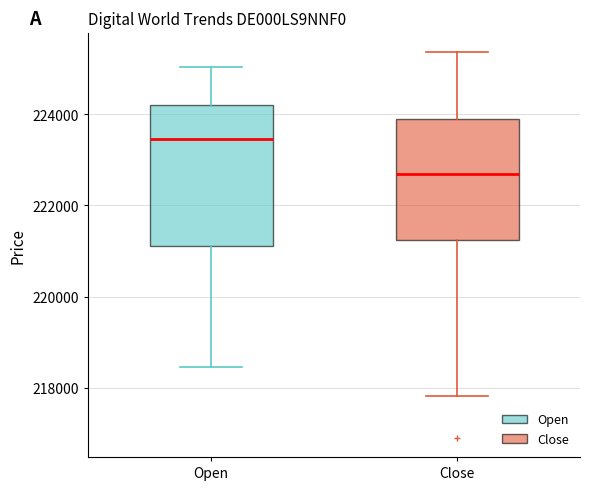

Reading left to right, transcribe this box plot: for each box, give where its median line is, the range the box spans, and where its two whiskers end, as read against the y-axis. The values are not printed on the chart, so give them approximately, as read against the axis.

Open: median 223400, box 221000 to 224200, whiskers 218400 to 225000
Close: median 222600, box 221200 to 223800, whiskers 217800 to 225400